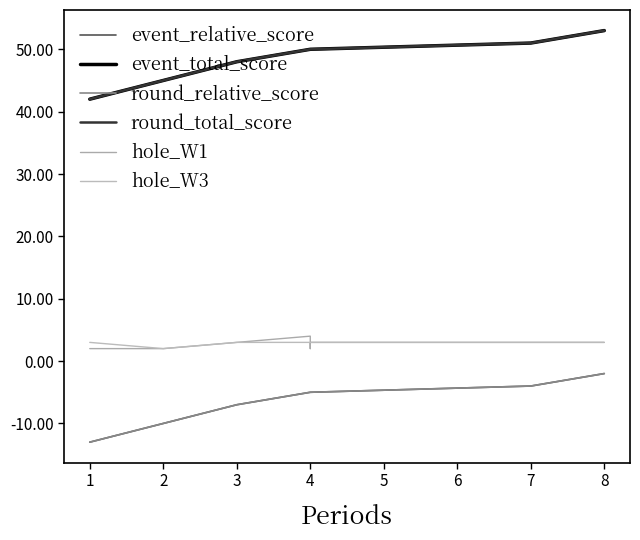

What is the value of the round_relative_score point at the 1st from the left?

-13